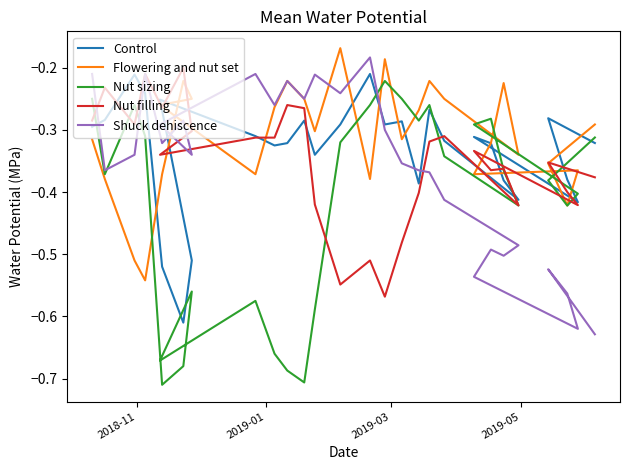

How many interior local valleys does the Nut sizing series have?

7